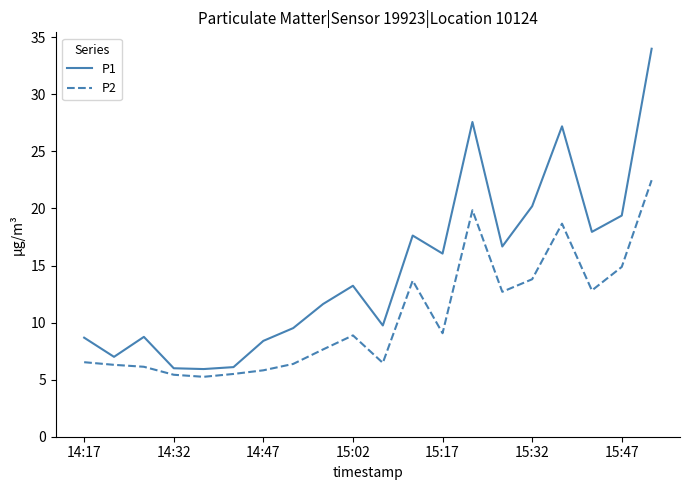

True or false: P2 has more than 0 interior local peaks.

True